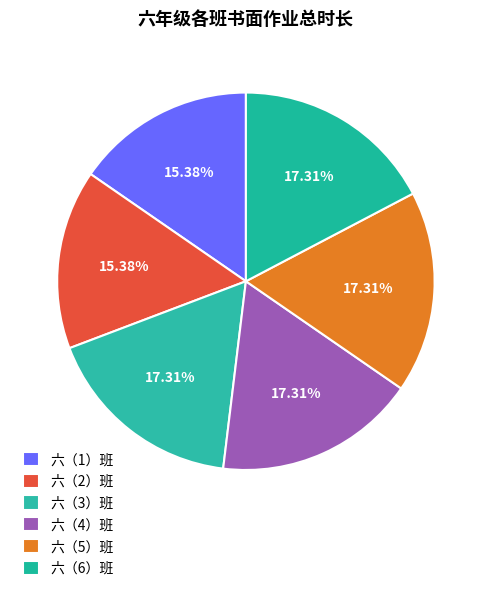

Does 六（5）班 represent more than half of the total?

No